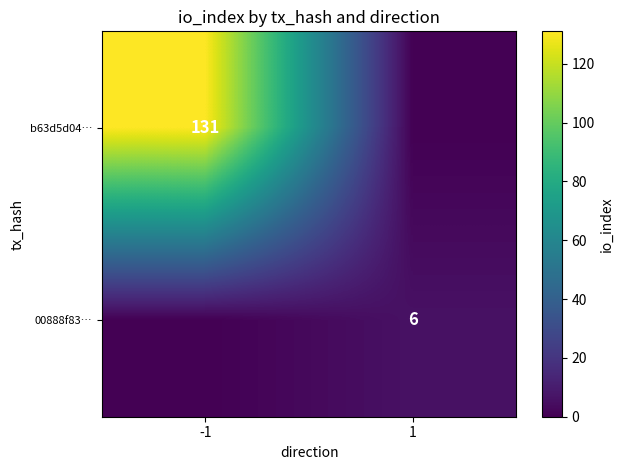

True or false: 00888f83… has a value of 6 at 1.

True